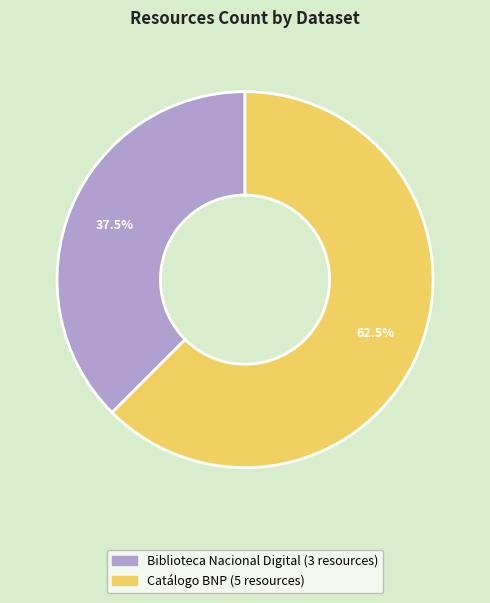

Rank the categories by value from lowest to highest.

Biblioteca Nacional Digital (3 resources), Catálogo BNP (5 resources)